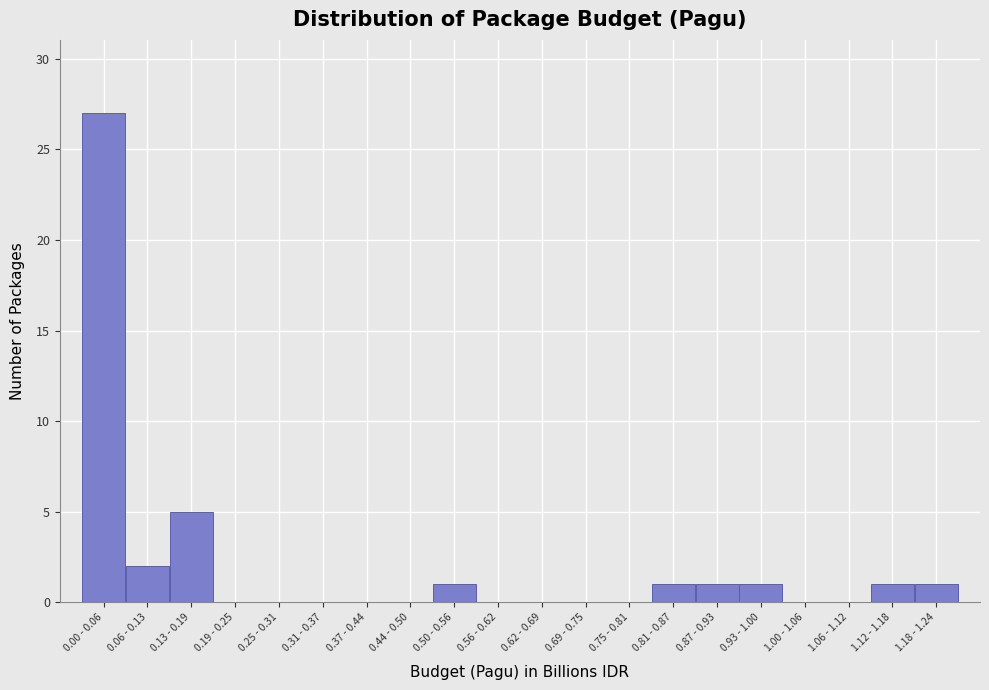

Reading left to right, what are all the values shown in this chart?

0.00 - 0.06=27	0.06 - 0.13=2	0.13 - 0.19=5	0.19 - 0.25=0	0.25 - 0.31=0	0.31 - 0.37=0	0.37 - 0.44=0	0.44 - 0.50=0	0.50 - 0.56=1	0.56 - 0.62=0	0.62 - 0.69=0	0.69 - 0.75=0	0.75 - 0.81=0	0.81 - 0.87=1	0.87 - 0.93=1	0.93 - 1.00=1	1.00 - 1.06=0	1.06 - 1.12=0	1.12 - 1.18=1	1.18 - 1.24=1